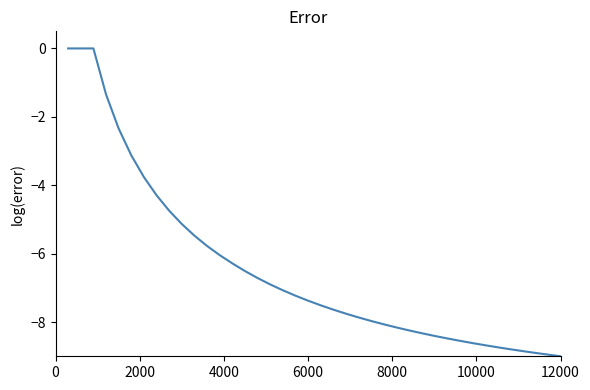

What is the difference between the maximum and minimum values?

9.0